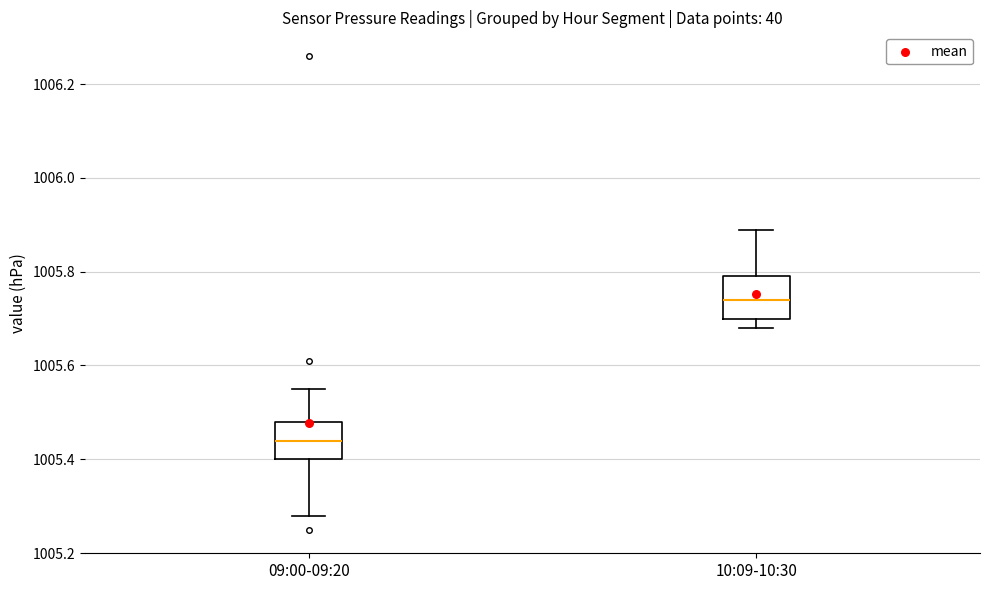

Reading left to right, transcribe this box plot: for each box, give where its median line is, the range the box spans, and where its two whiskers end, as read against the y-axis. The values are not printed on the chart, so give them approximately, as read against the axis.

09:00-09:20: median 1005.44, box 1005.40 to 1005.48, whiskers 1005.28 to 1005.56
10:09-10:30: median 1005.74, box 1005.70 to 1005.80, whiskers 1005.68 to 1005.90